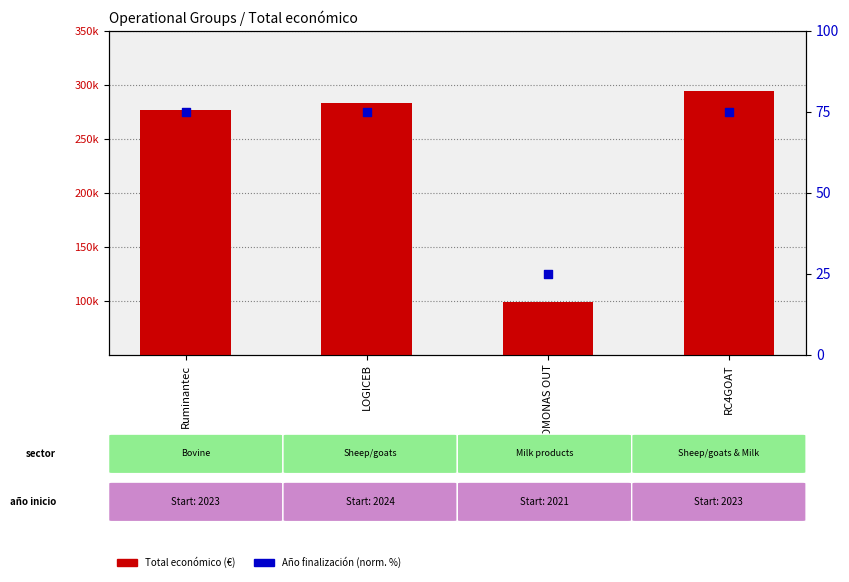

Which series contains the lowest Y value?

Año de finalización (norm.)